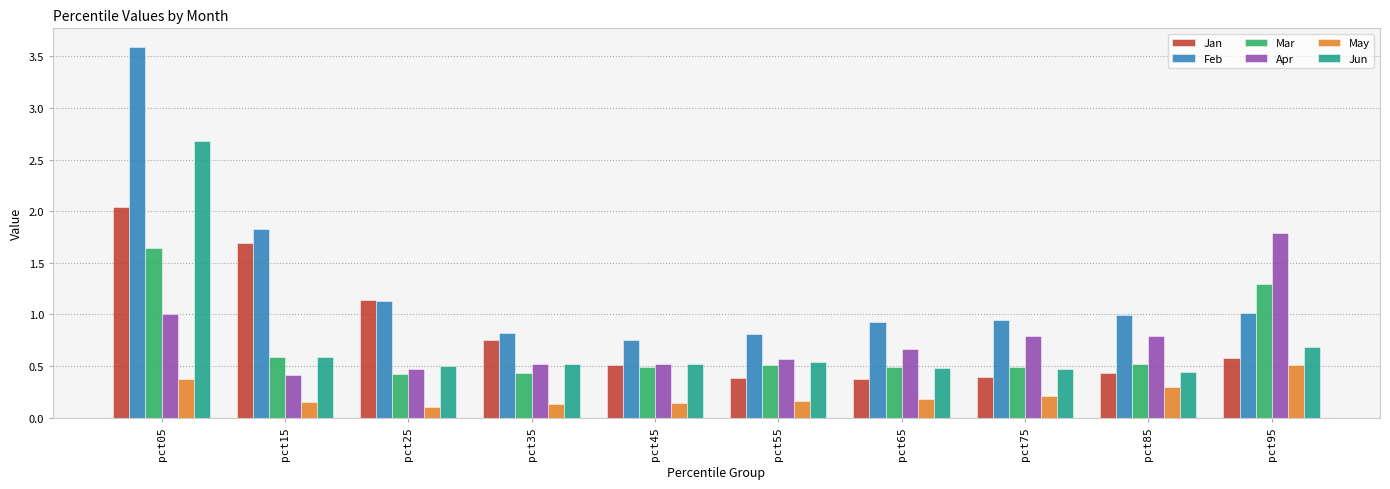

What is the sum of the Jun values at pct25 and pct05?

3.2